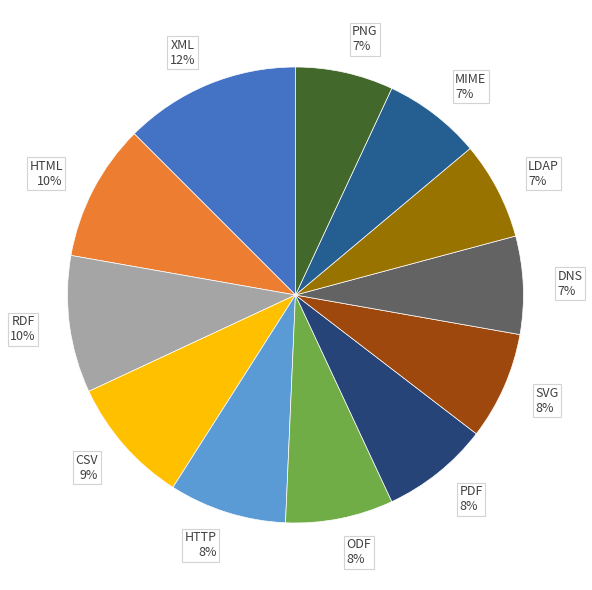

To the nearest percent, what is the average slice percentage?

8%